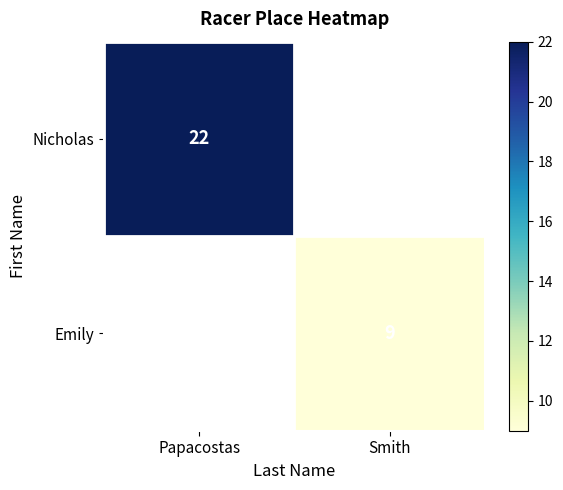

Is it true that Emily equals 9 at Smith?

True